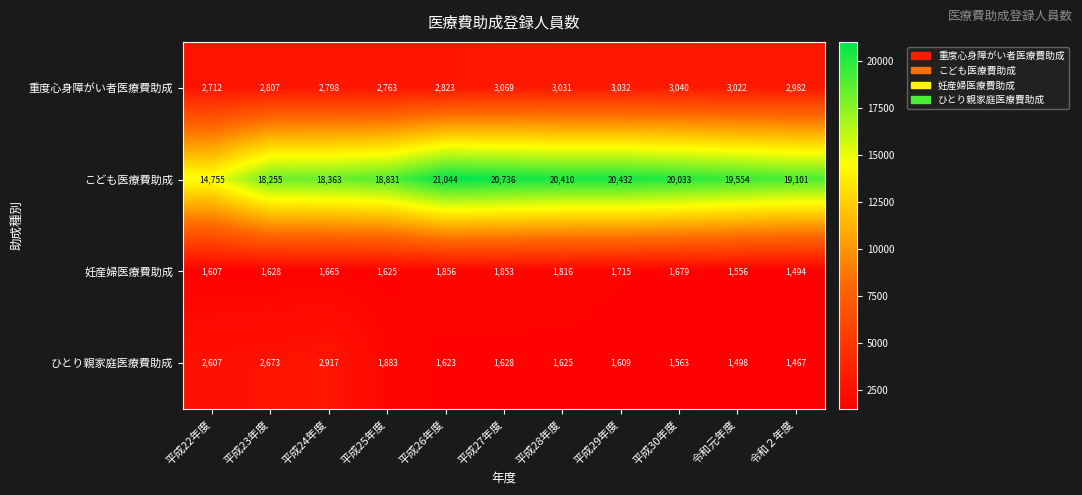

What is the difference between the maximum and second lowest values in the こども医療費助成 series?

2789